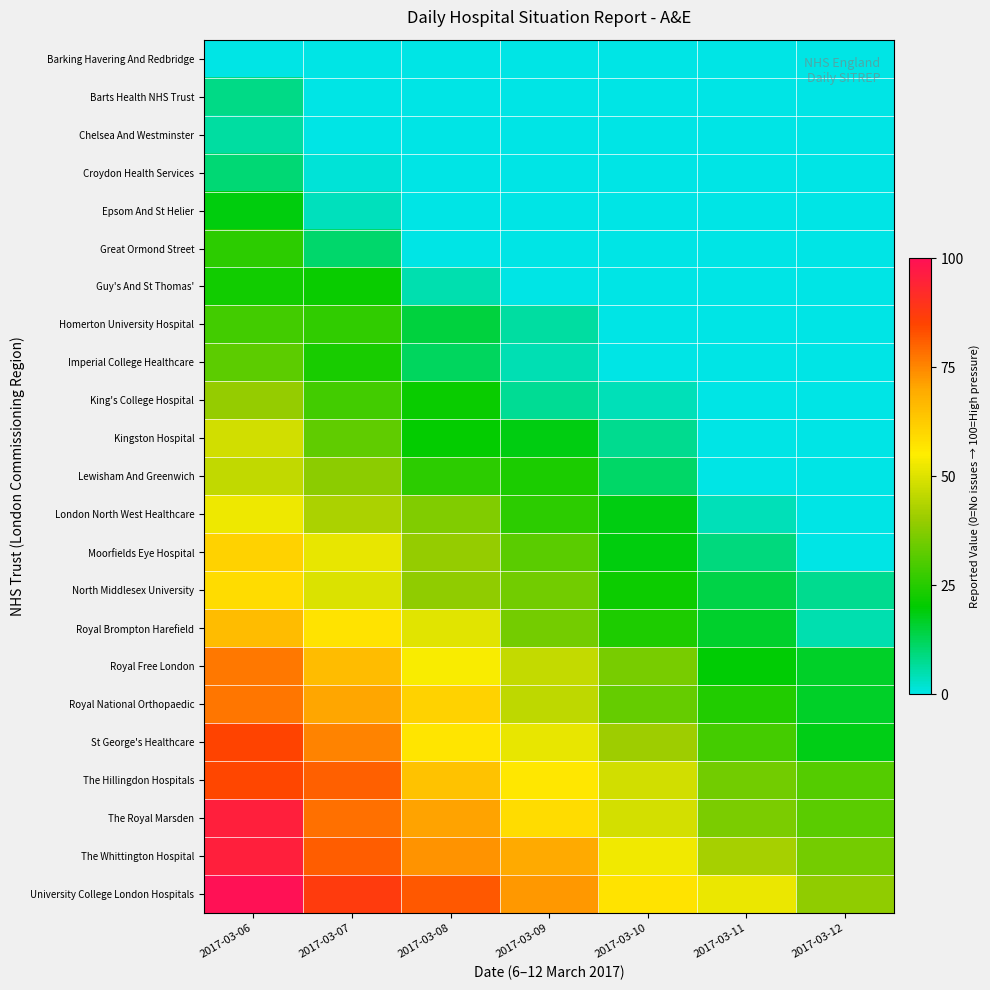

What is the total value across all series at 2017-03-09?

590.0